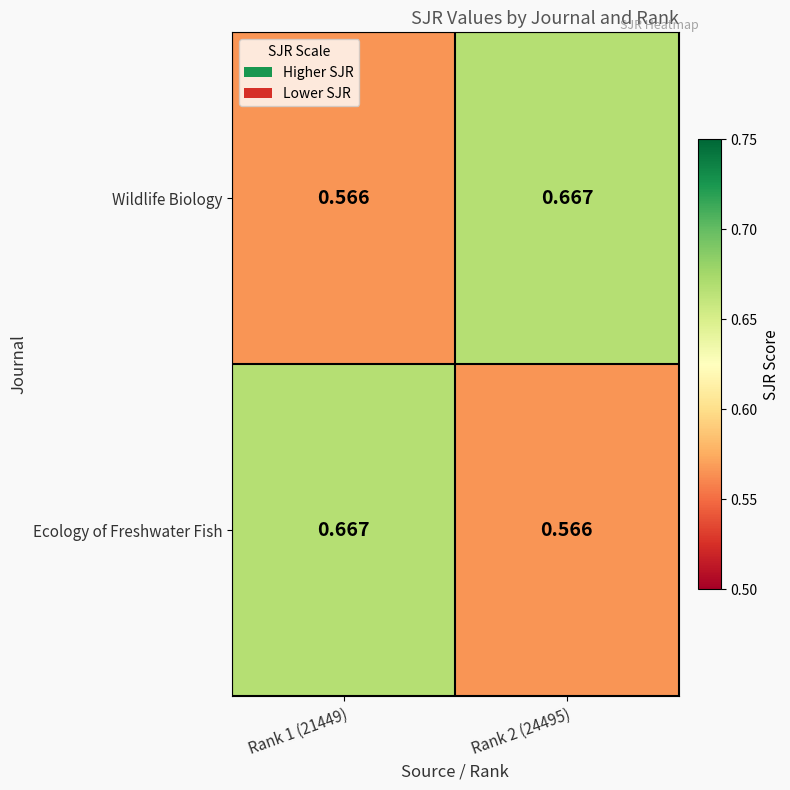

Count the number of data series in this chart.

2